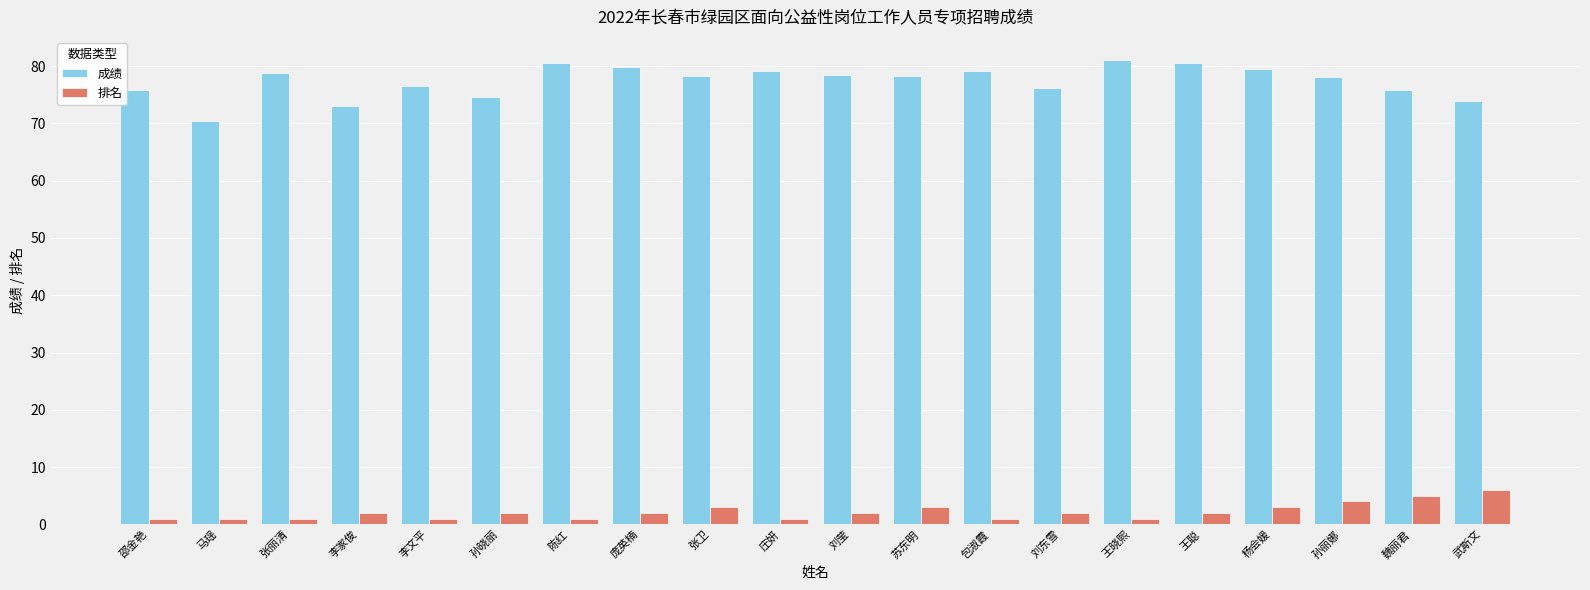

Which series has the largest range (max minus min)?

成绩